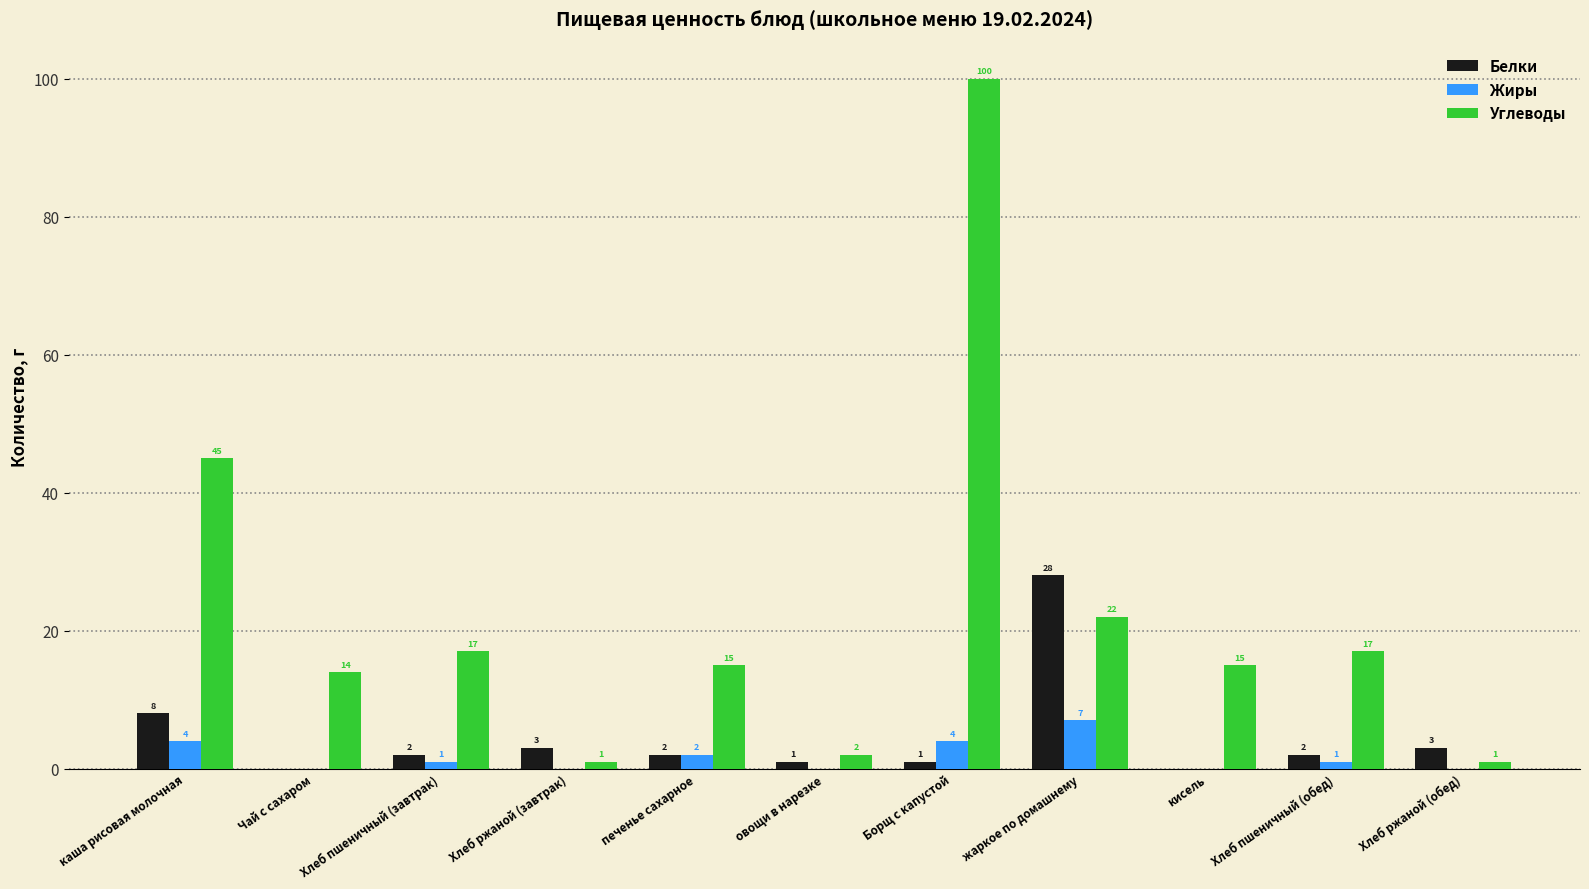

What is the total value across all series at Хлеб ржаной (завтрак)?

4